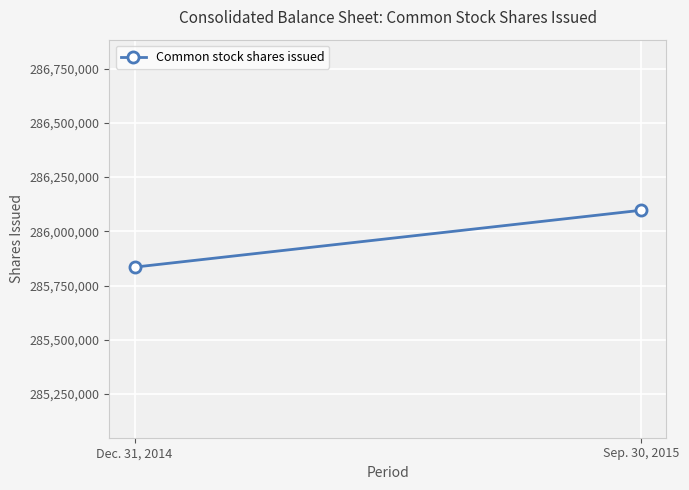

At which category does the chart reach its peak across all series?

Sep. 30, 2015